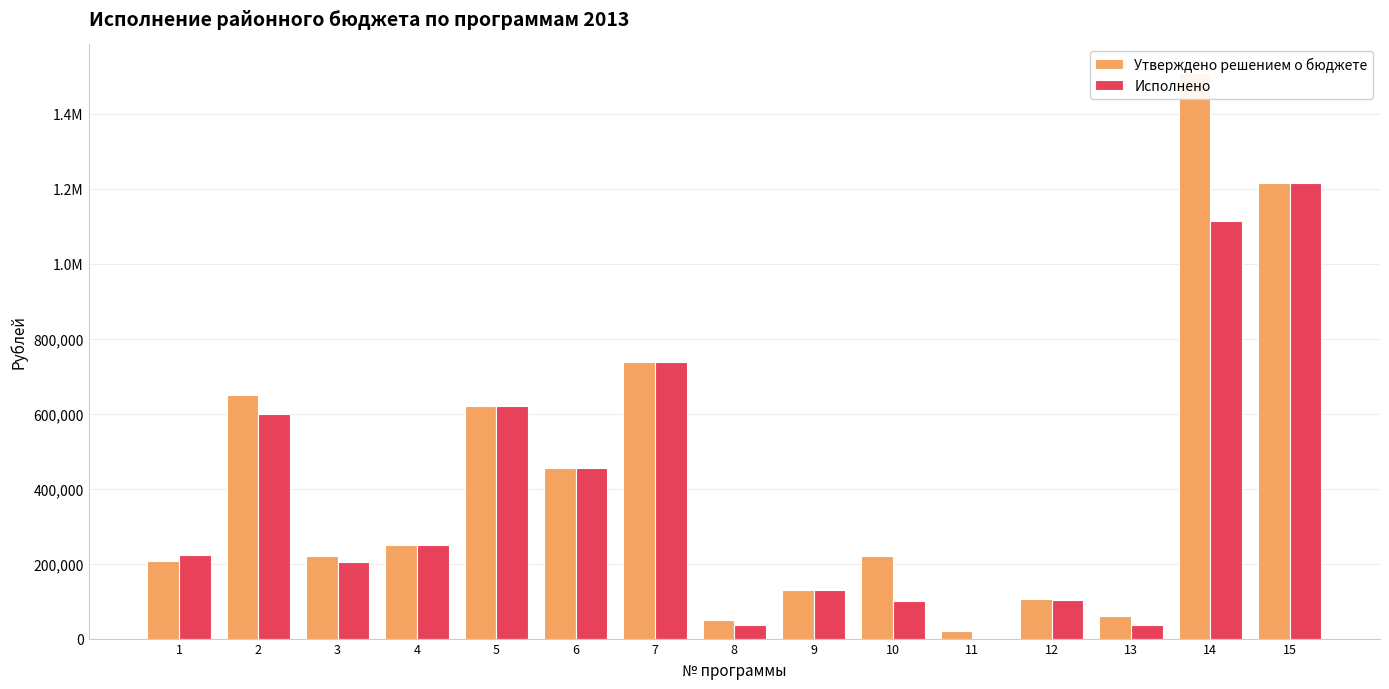

At which category is the sum across all series the highest?

14